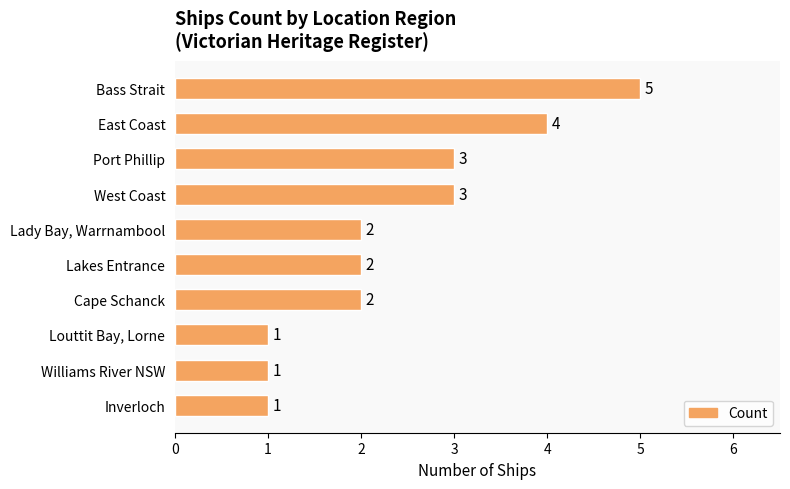

How many bars are there in total?

10